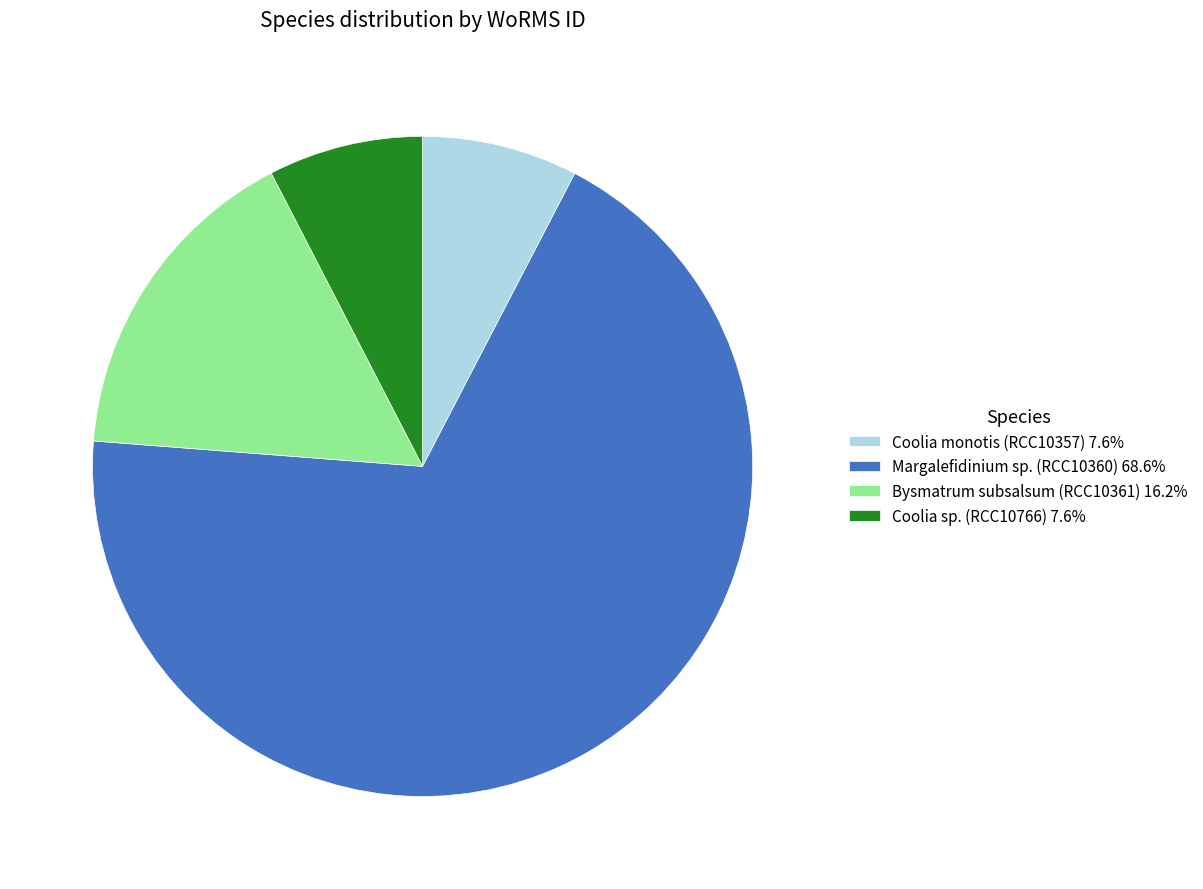

Is there any slice that represents more than half of the pie?

Yes